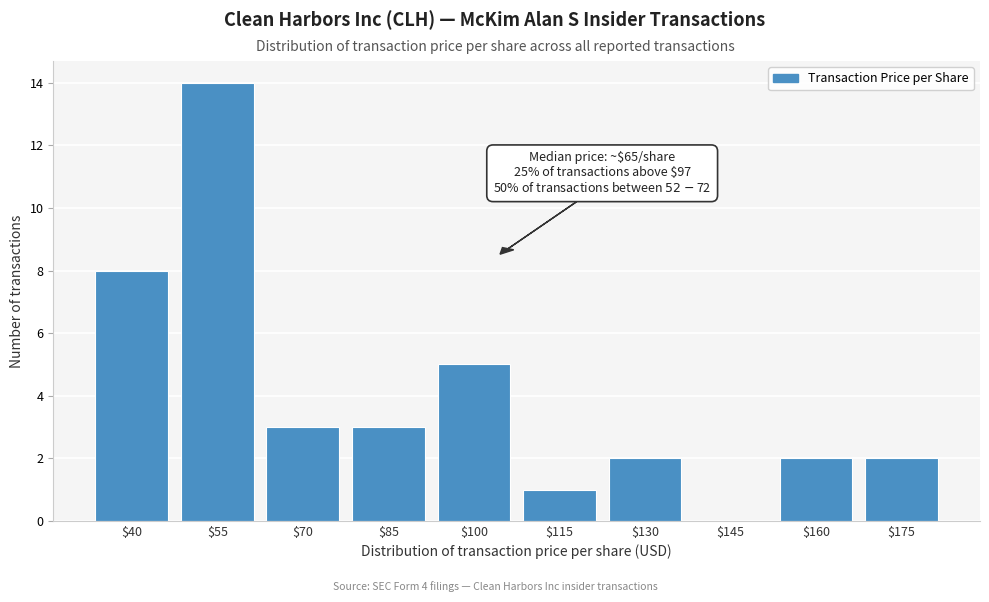

Is it true that the value at $100 is 2?

False